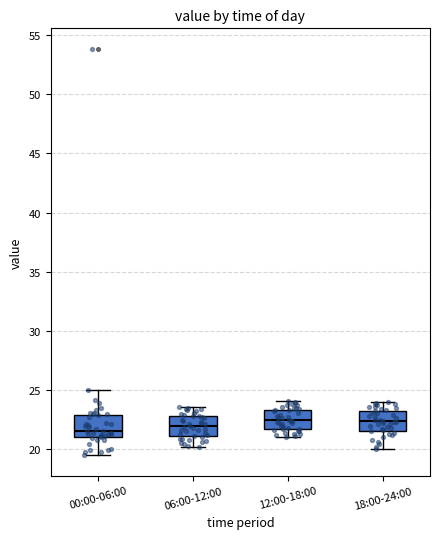

Reading left to right, read every box against the y-axis: the position of its median line, the range the box covers, and the ends of its whiskers. The values are not printed on the chart, so give them approximately, as read against the axis.

00:00-06:00: median 21.5, box 21.0 to 23.0, whiskers 19.5 to 25.0
06:00-12:00: median 22.0, box 21.0 to 23.0, whiskers 20.0 to 23.5
12:00-18:00: median 22.5, box 21.5 to 23.5, whiskers 21.0 to 24.0
18:00-24:00: median 22.5, box 21.5 to 23.0, whiskers 20.0 to 24.0